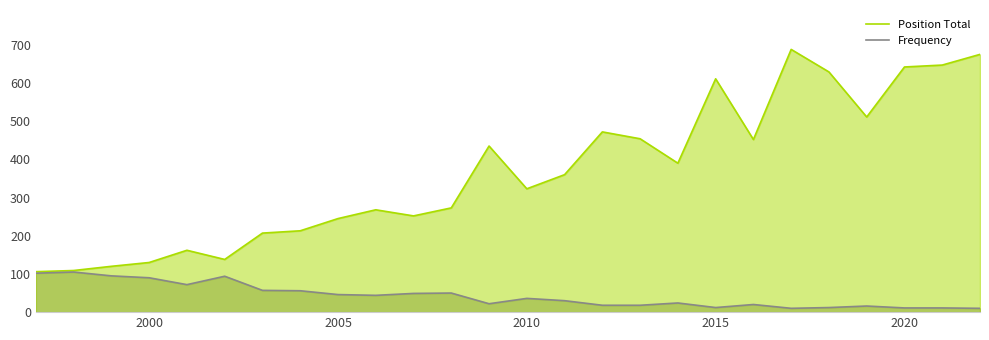

Rank the series by their average value, from lowest to highest.

Frequency, Position Total